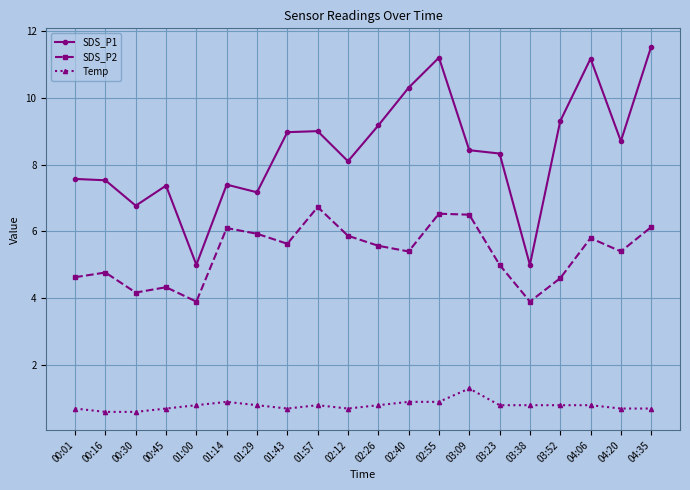

What is the label of the 13th point from the left?

02:55